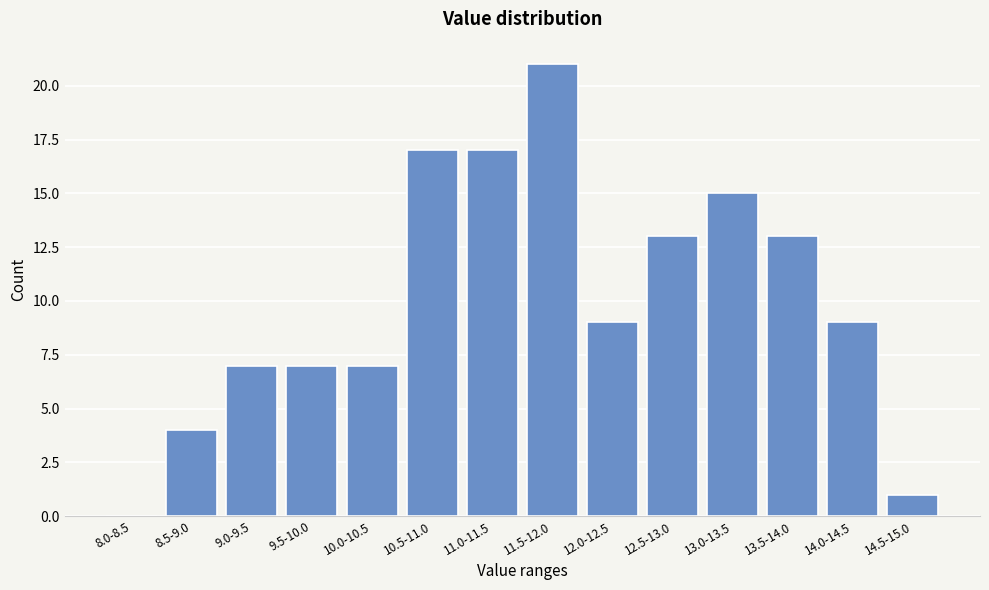

Reading left to right, extract all data points from this chart.

8.0-8.5=0	8.5-9.0=4	9.0-9.5=7	9.5-10.0=7	10.0-10.5=7	10.5-11.0=17	11.0-11.5=17	11.5-12.0=21	12.0-12.5=9	12.5-13.0=13	13.0-13.5=15	13.5-14.0=13	14.0-14.5=9	14.5-15.0=1